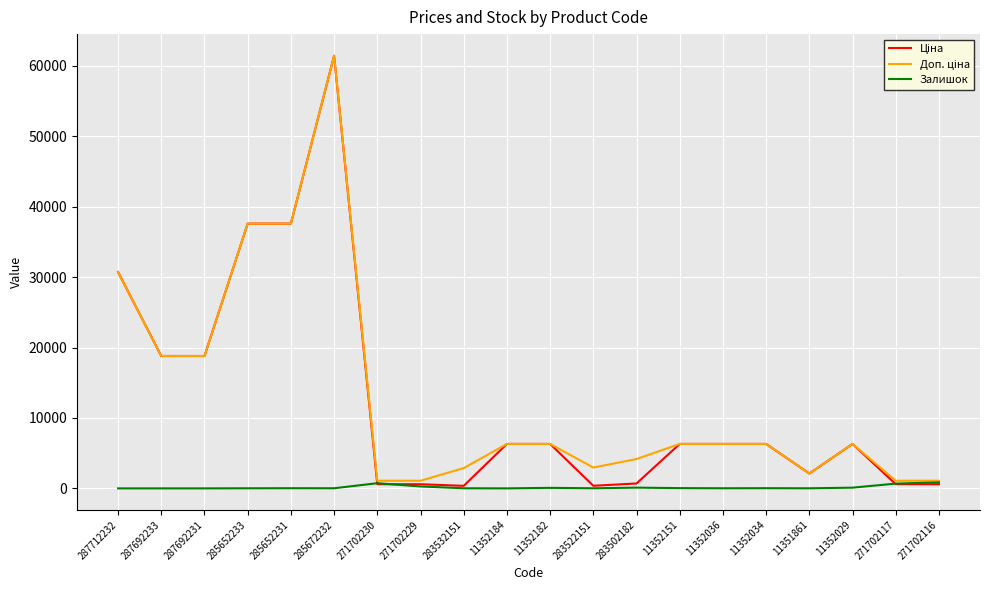

At which category does the chart reach its peak across all series?

285672232